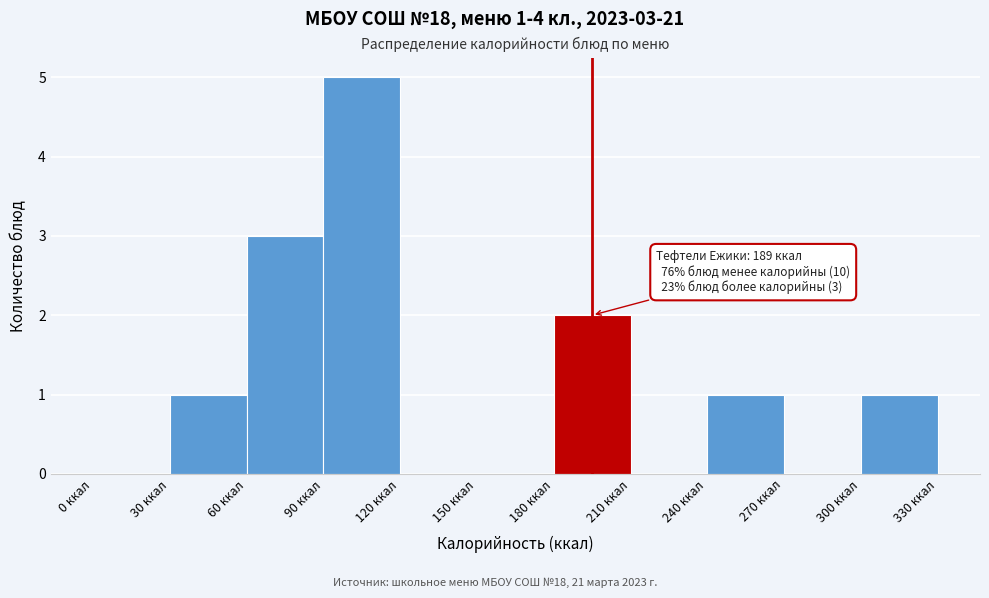

Over which range of the x-axis is the bar tallest?

90 to 120